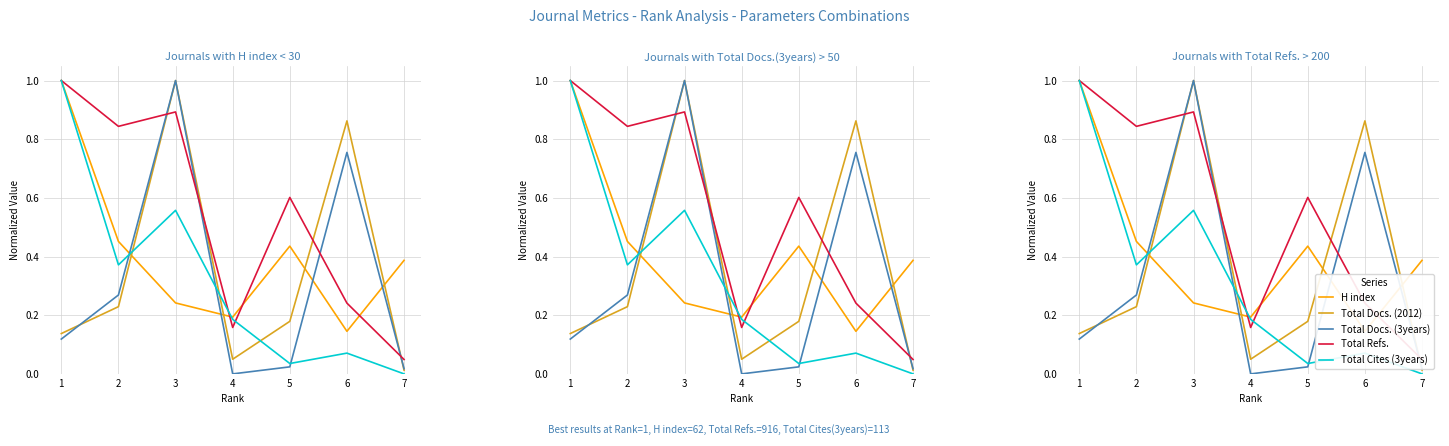

List the series in order of their peak value, highest first.

H index, Total Docs. (2012), Total Docs. (3years), Total Refs., Total Cites (3years)